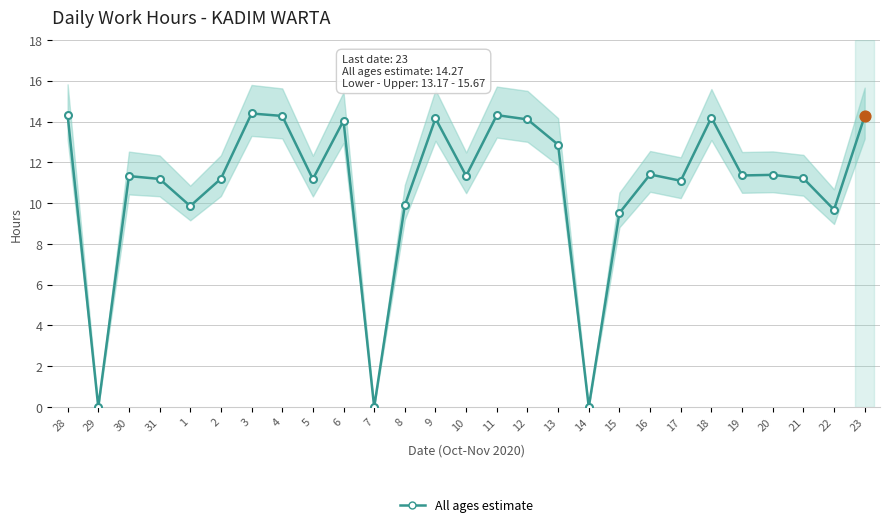

What is the change in value from 3 to 6?

-0.3